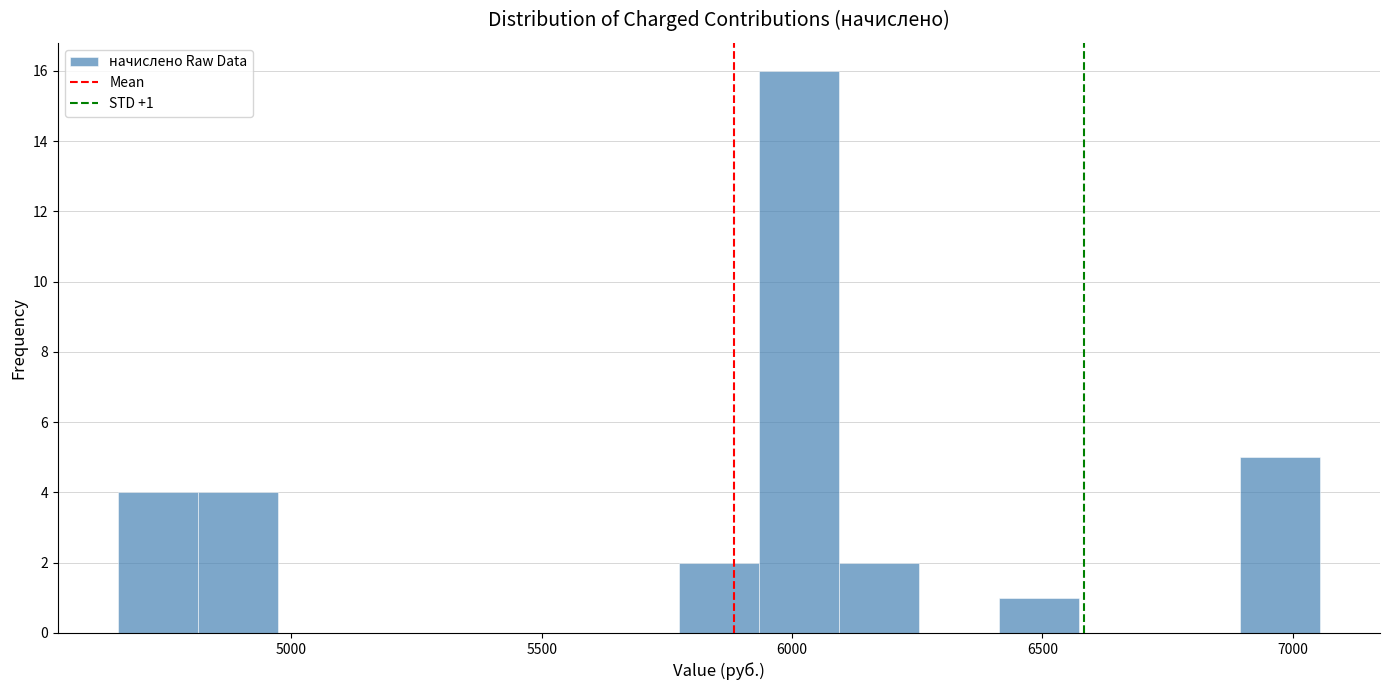

Around what value on the x-axis is the tallest bar? Give the approximate position of its centre, as read against the axis.

6000